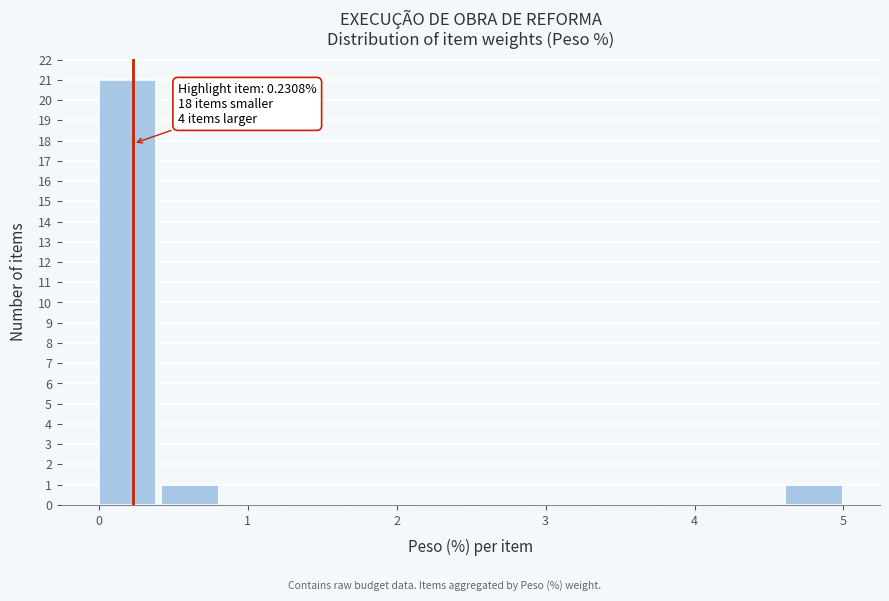

Which range on the x-axis has the tallest bar?

0.0 to 0.4